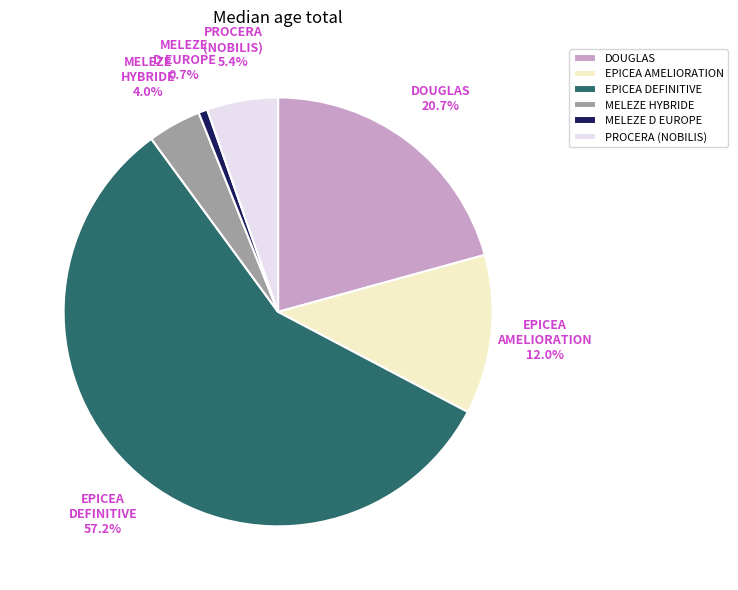

To the nearest percent, what is the combined percentage of PROCERA (NOBILIS) and MELEZE D EUROPE?

6%